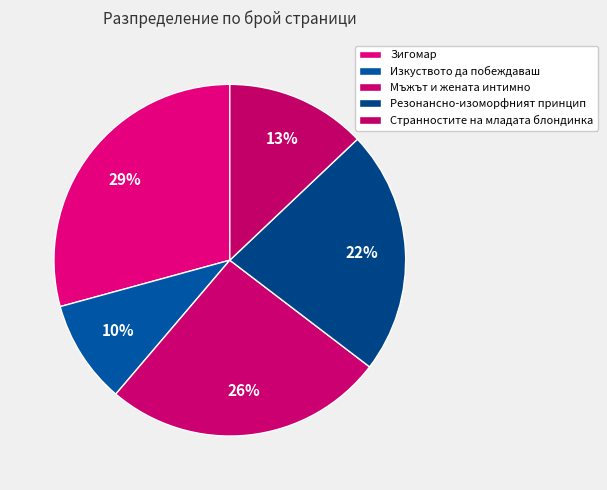

Does Странностите на младата блондинка represent more than half of the total?

No